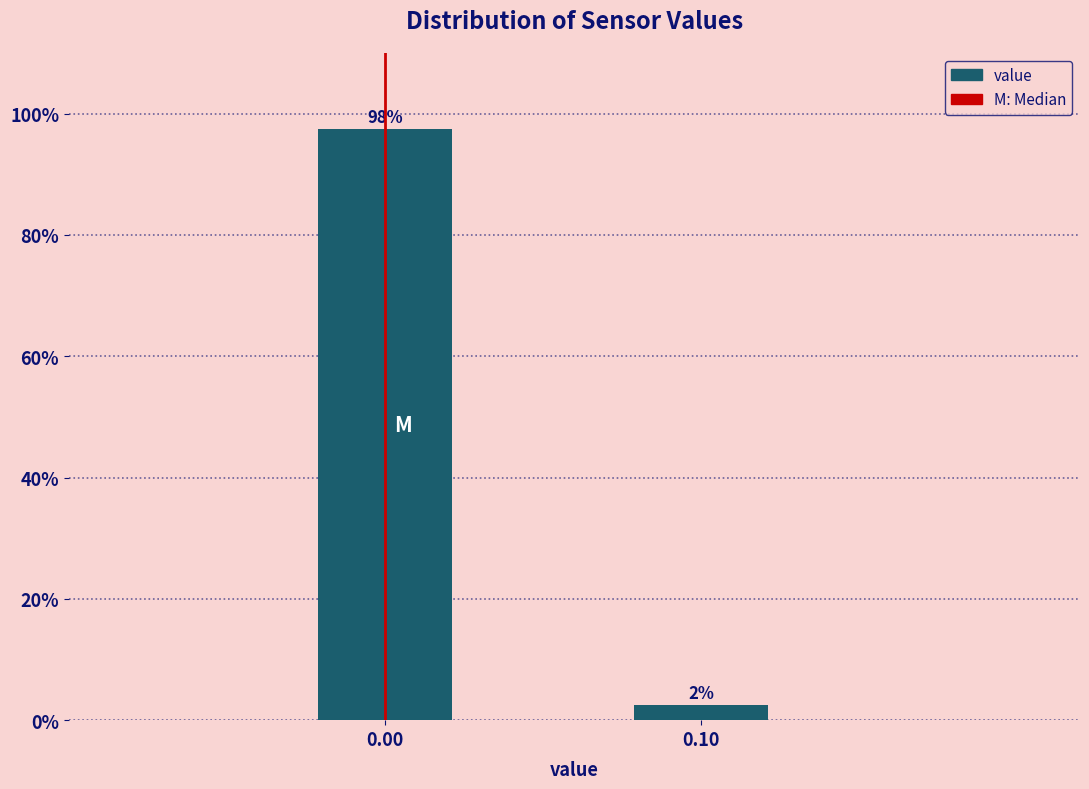

How many bars are there in total?

2